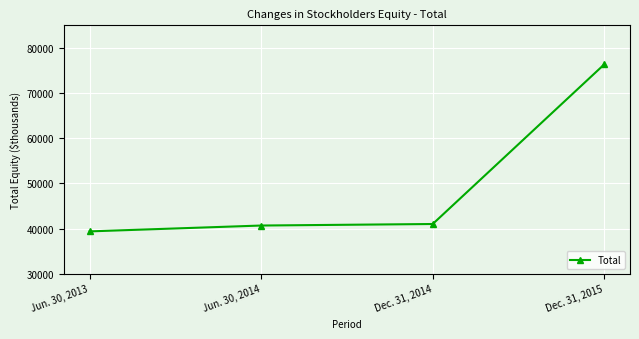

True or false: the data has more than 1 interior local peaks.

False